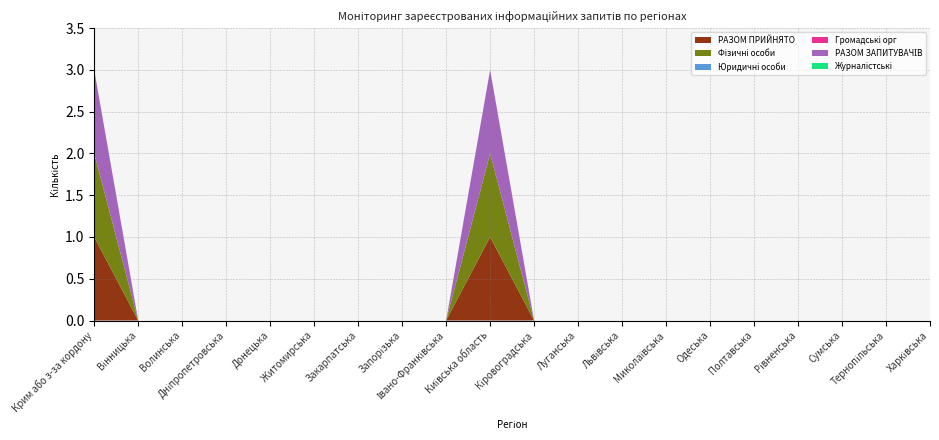

Reading left to right, what are all the values shown in this chart?

РАЗОМ ПРИЙНЯТО: Крим або з-за кордону=1	Вінницька=0	Волинська=0	Дніпропетровська=0	Донецька=0	Житомирська=0	Закарпатська=0	Запорізька=0	Івано-Франківська=0	Київська область=1	Кіровоградська=0	Луганська=0	Львівська=0	Миколаївська=0	Одеська=0	Полтавська=0	Рівненська=0	Сумська=0	Тернопільська=0	Харківська=0
Фізичні особи: Крим або з-за кордону=1	Вінницька=0	Волинська=0	Дніпропетровська=0	Донецька=0	Житомирська=0	Закарпатська=0	Запорізька=0	Івано-Франківська=0	Київська область=1	Кіровоградська=0	Луганська=0	Львівська=0	Миколаївська=0	Одеська=0	Полтавська=0	Рівненська=0	Сумська=0	Тернопільська=0	Харківська=0
Юридичні особи: Крим або з-за кордону=0	Вінницька=0	Волинська=0	Дніпропетровська=0	Донецька=0	Житомирська=0	Закарпатська=0	Запорізька=0	Івано-Франківська=0	Київська область=0	Кіровоградська=0	Луганська=0	Львівська=0	Миколаївська=0	Одеська=0	Полтавська=0	Рівненська=0	Сумська=0	Тернопільська=0	Харківська=0
Громадські орг: Крим або з-за кордону=0	Вінницька=0	Волинська=0	Дніпропетровська=0	Донецька=0	Житомирська=0	Закарпатська=0	Запорізька=0	Івано-Франківська=0	Київська область=0	Кіровоградська=0	Луганська=0	Львівська=0	Миколаївська=0	Одеська=0	Полтавська=0	Рівненська=0	Сумська=0	Тернопільська=0	Харківська=0
РАЗОМ ЗАПИТУВАЧІВ: Крим або з-за кордону=1	Вінницька=0	Волинська=0	Дніпропетровська=0	Донецька=0	Житомирська=0	Закарпатська=0	Запорізька=0	Івано-Франківська=0	Київська область=1	Кіровоградська=0	Луганська=0	Львівська=0	Миколаївська=0	Одеська=0	Полтавська=0	Рівненська=0	Сумська=0	Тернопільська=0	Харківська=0
Журналістські: Крим або з-за кордону=0	Вінницька=0	Волинська=0	Дніпропетровська=0	Донецька=0	Житомирська=0	Закарпатська=0	Запорізька=0	Івано-Франківська=0	Київська область=0	Кіровоградська=0	Луганська=0	Львівська=0	Миколаївська=0	Одеська=0	Полтавська=0	Рівненська=0	Сумська=0	Тернопільська=0	Харківська=0